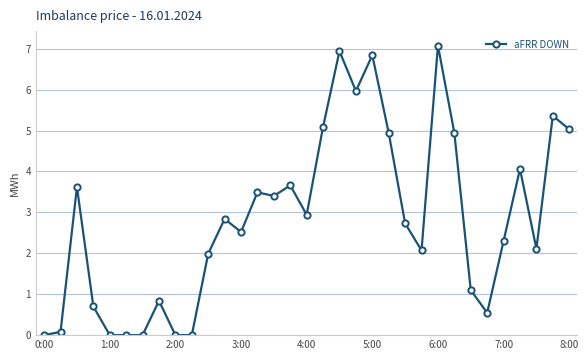

What is the difference between the maximum and minimum values?

7.1